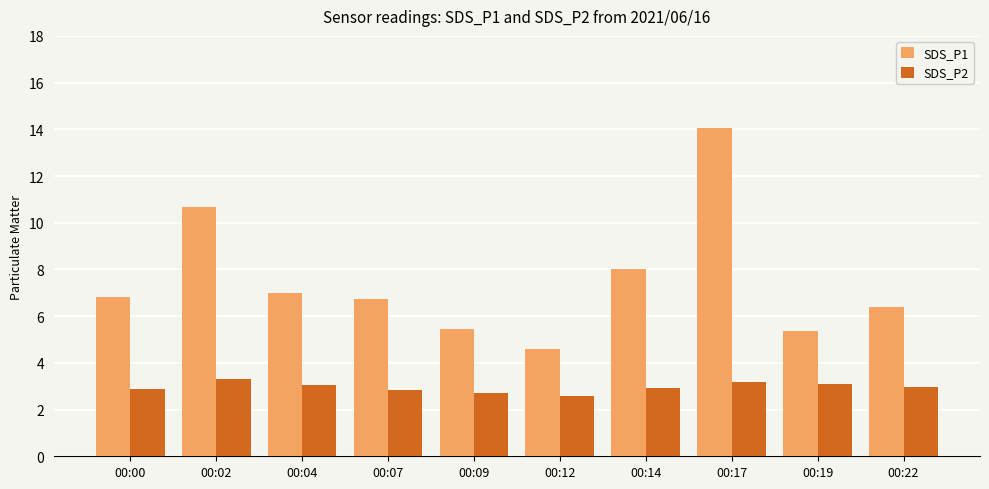

What is the value of the SDS_P2 bar at the 2nd from the left?

3.3